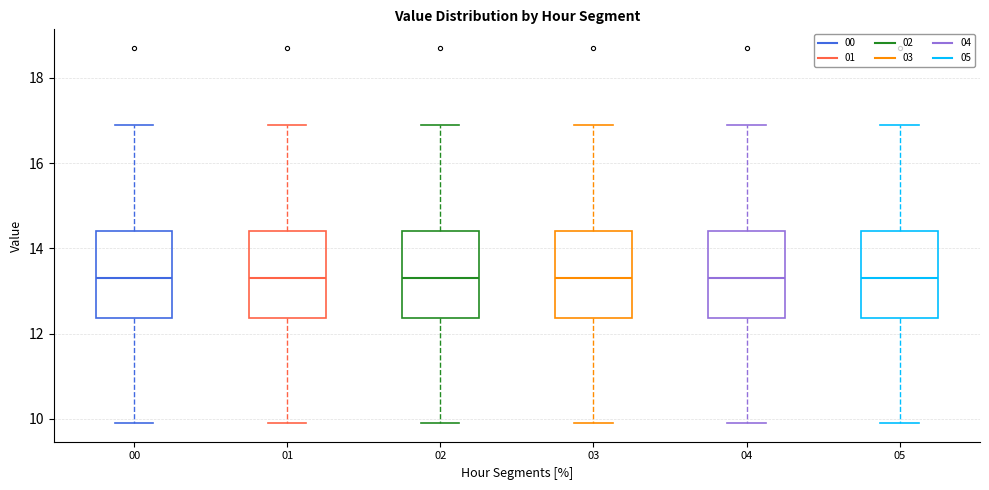

Reading left to right, read every box against the y-axis: the position of its median line, the range the box covers, and the ends of its whiskers. The values are not printed on the chart, so give them approximately, as read against the axis.

00: median 13.4, box 12.4 to 14.4, whiskers 10.0 to 17.0
01: median 13.4, box 12.4 to 14.4, whiskers 10.0 to 17.0
02: median 13.4, box 12.4 to 14.4, whiskers 10.0 to 17.0
03: median 13.4, box 12.4 to 14.4, whiskers 10.0 to 17.0
04: median 13.4, box 12.4 to 14.4, whiskers 10.0 to 17.0
05: median 13.4, box 12.4 to 14.4, whiskers 10.0 to 17.0